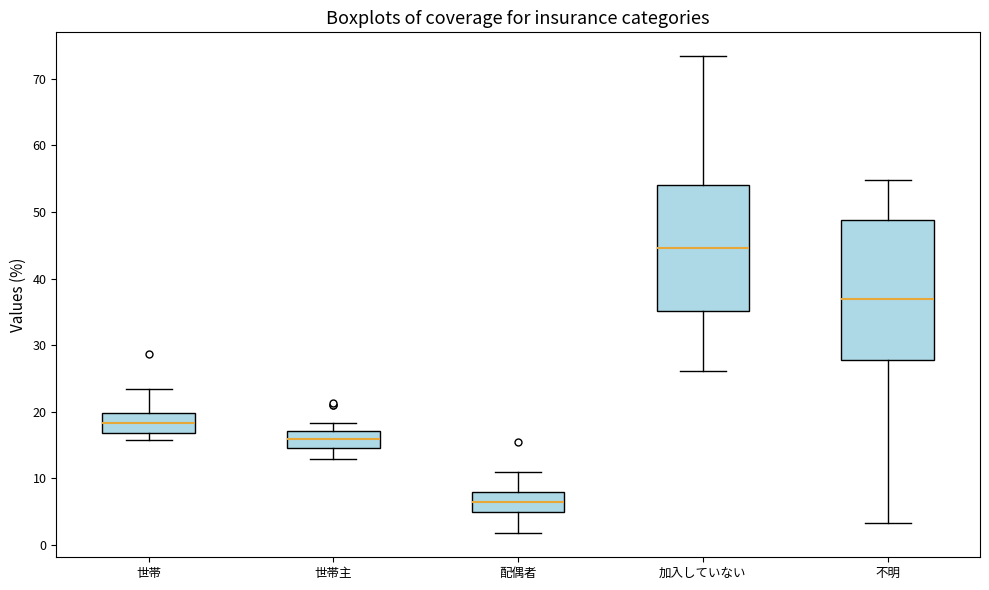

Where is the upper edge of the box for 世帯 on the y-axis? The values are not printed on the chart, so give them approximately, as read against the axis.

20